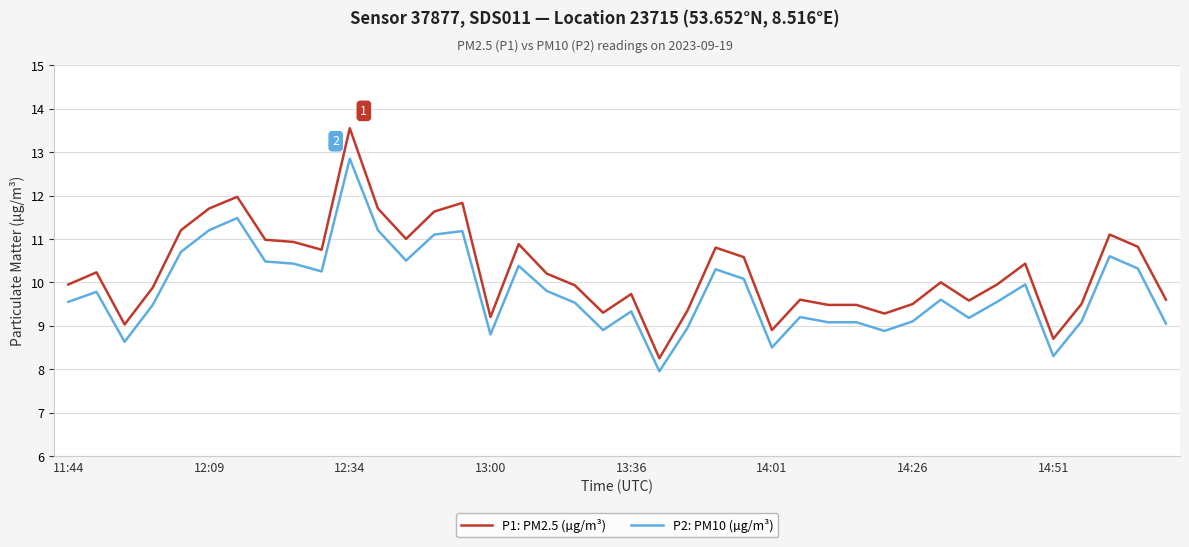

Which series has the largest total across all categories?

P1: PM2.5 (µg/m³)